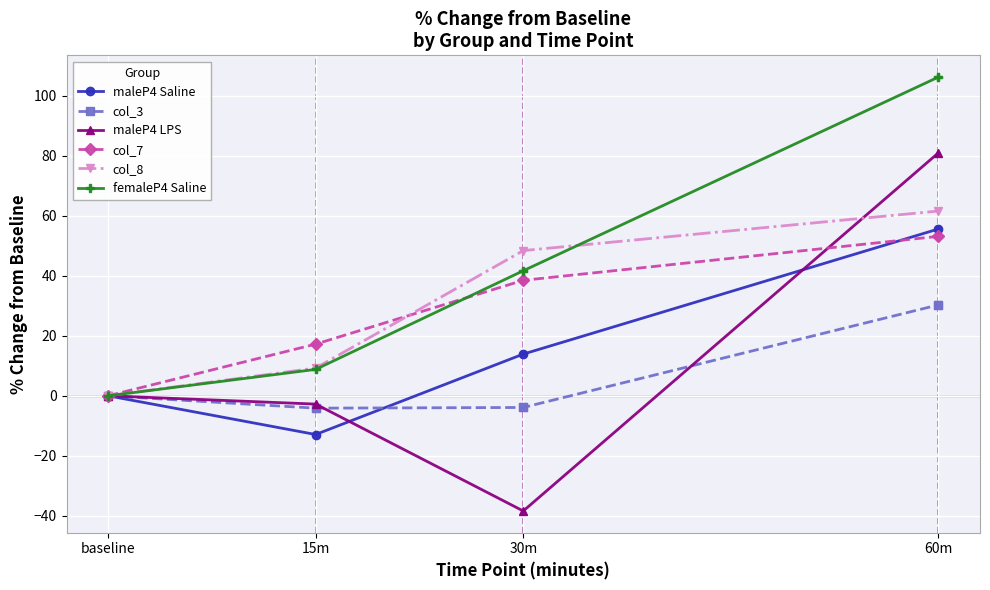

At which category is the sum across all series the highest?

60m